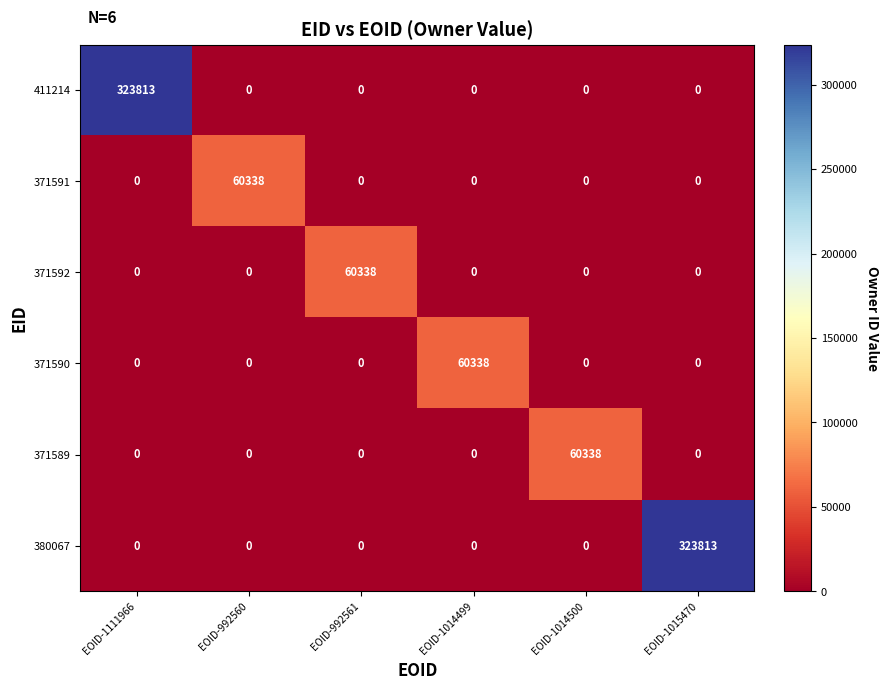

How many categories are shown in the chart?

6